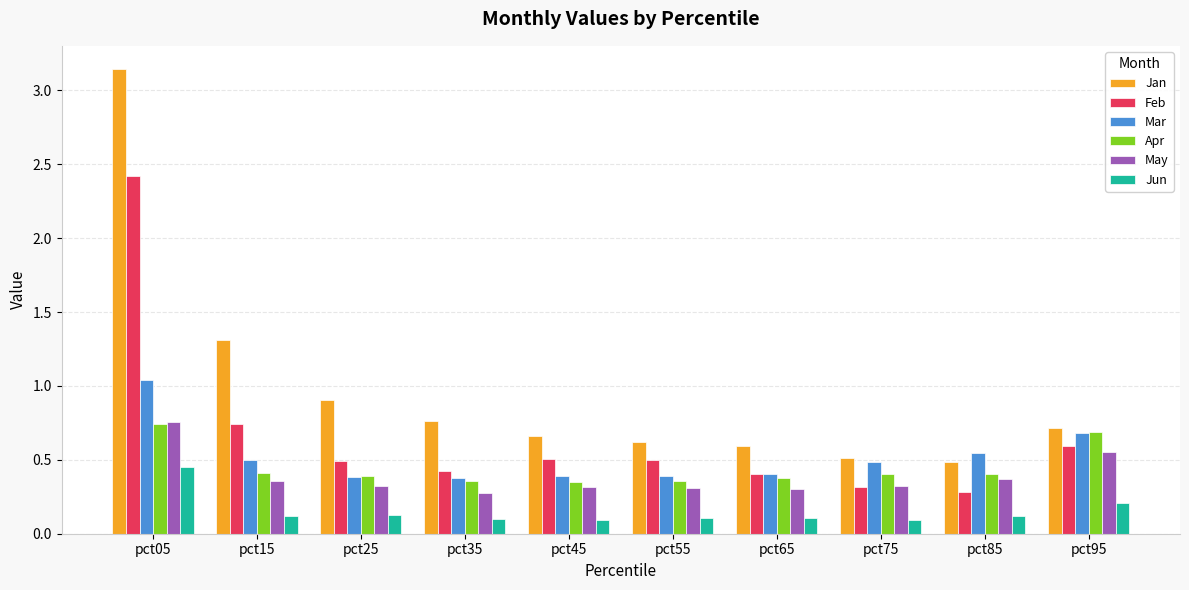

Between pct55 and pct65, which series saw the biggest shift?

Feb